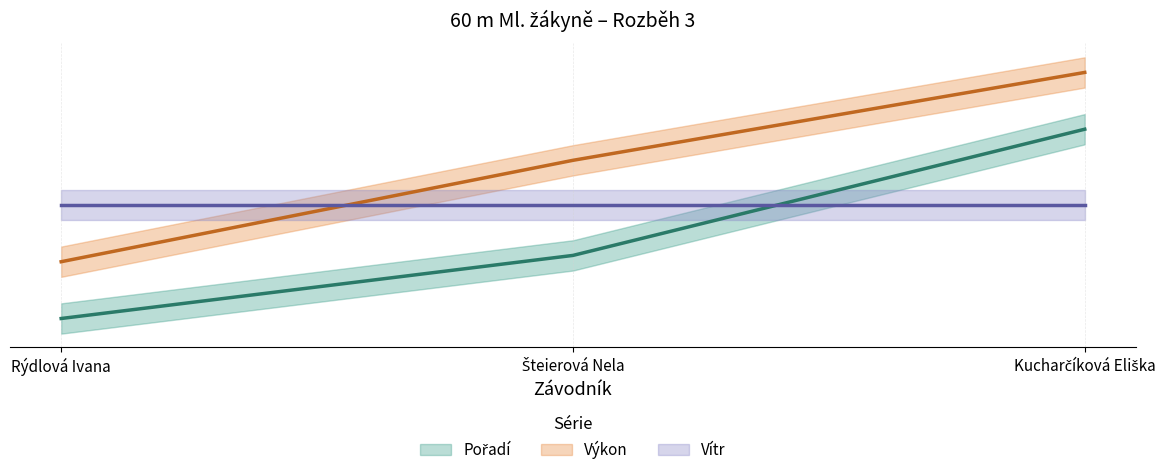

The value of Pořadí (line) at Šteierová Nela is 5.5. True or false?

False